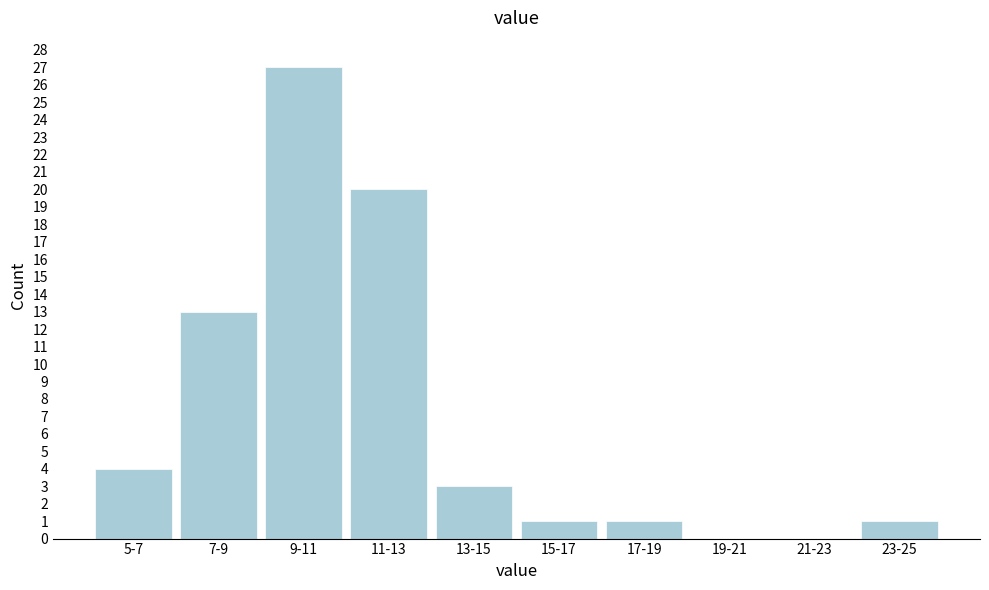

Reading right to left, list all the values displayed in this chart.

23-25=1	21-23=0	19-21=0	17-19=1	15-17=1	13-15=3	11-13=20	9-11=27	7-9=13	5-7=4